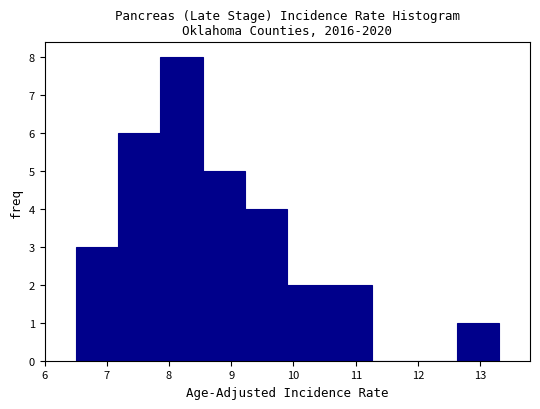

What is the height of the bar covering 6.50 to 7.18 on the x-axis? Neither the bar edges nor the heights are printed on the chart, so give them approximately, as read against the axes.

3